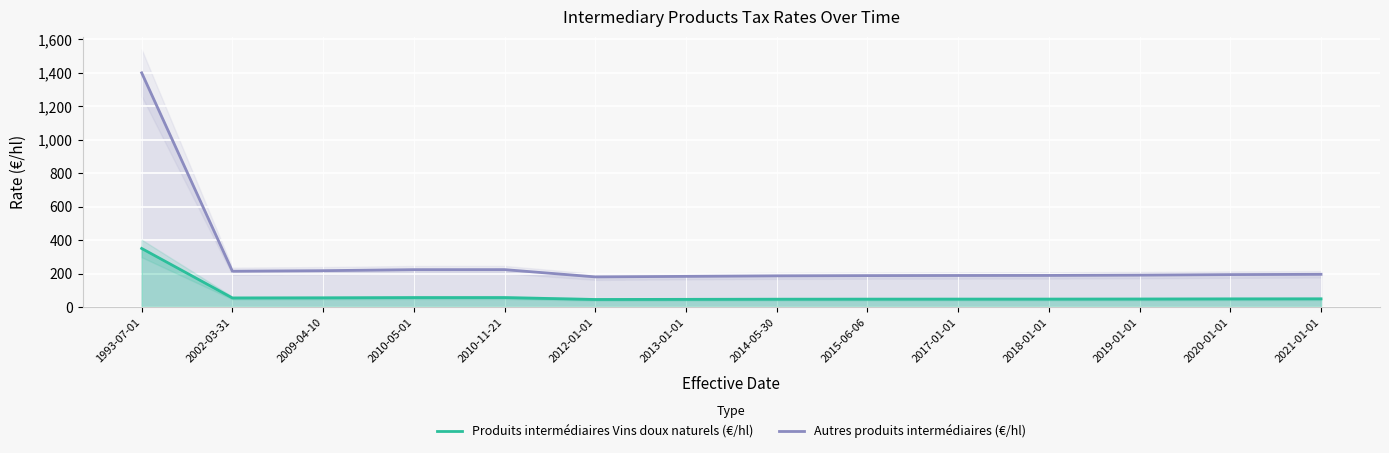

Read the Autres produits intermédiaires (€/hl) value at 2002-03-31.

214.0